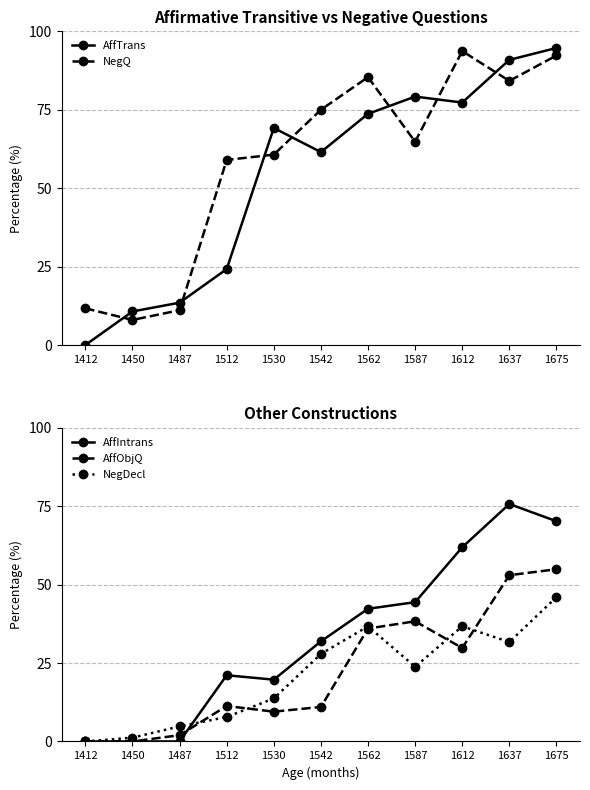

Where is the first local maximum for NegQ?

1562